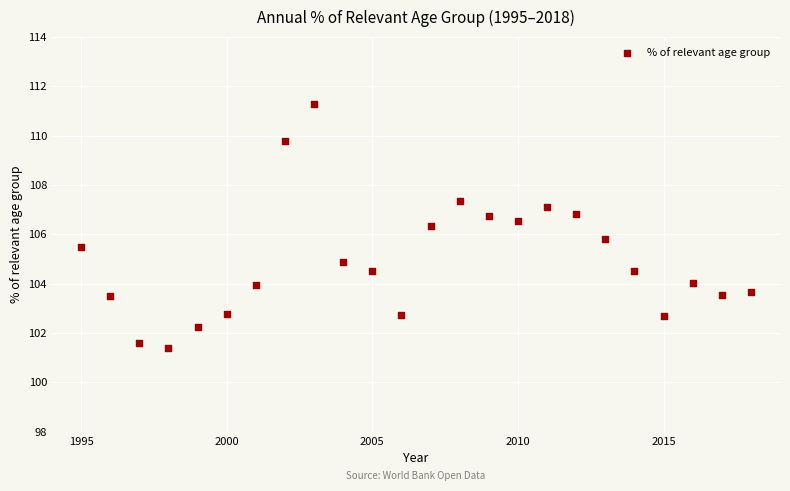

What is the range of X values (max minus min)?

23.0